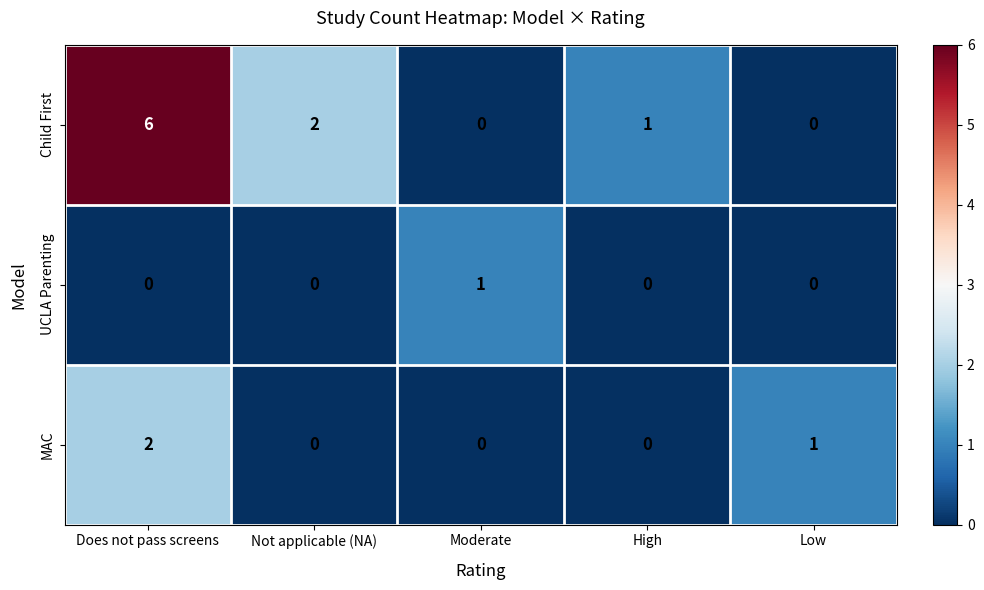

What is the spread (max minus min) of values at High?

1